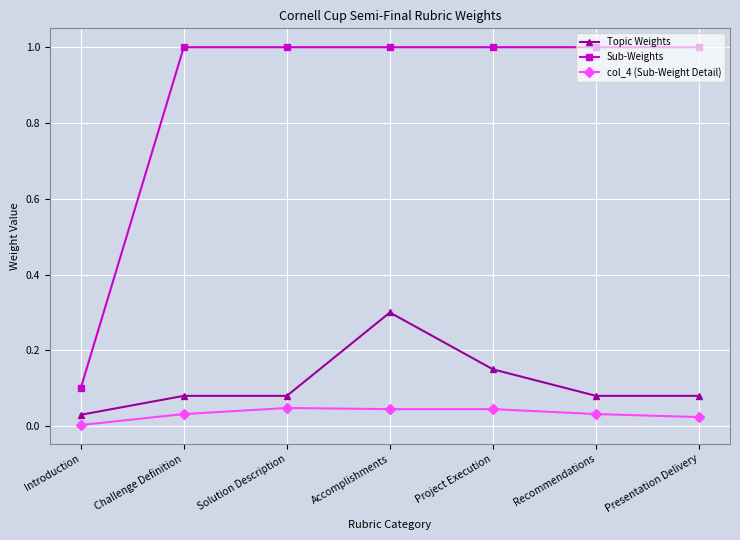

What is the label of the 4th point from the right?

Accomplishments